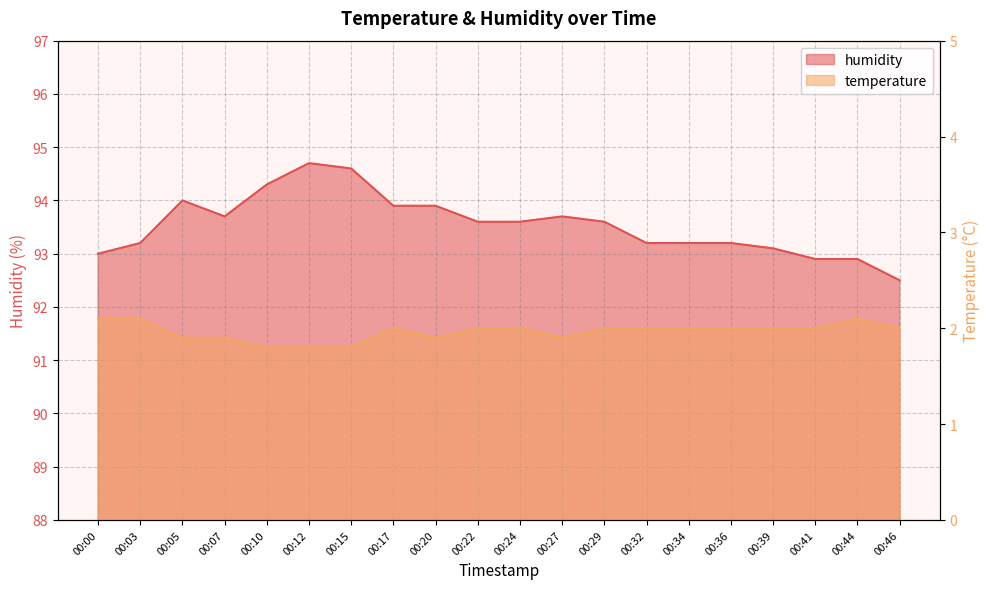

Is the value of temperature at 00:29 greater than the value of humidity at 00:39?

No